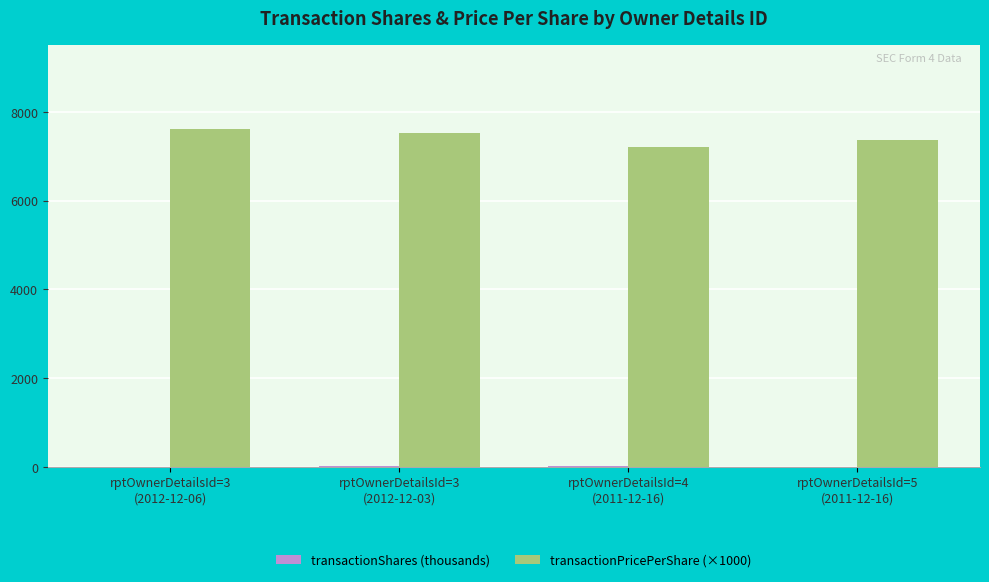

What is the highest value of the transactionPricePerShare (×1000) series?

7604.6